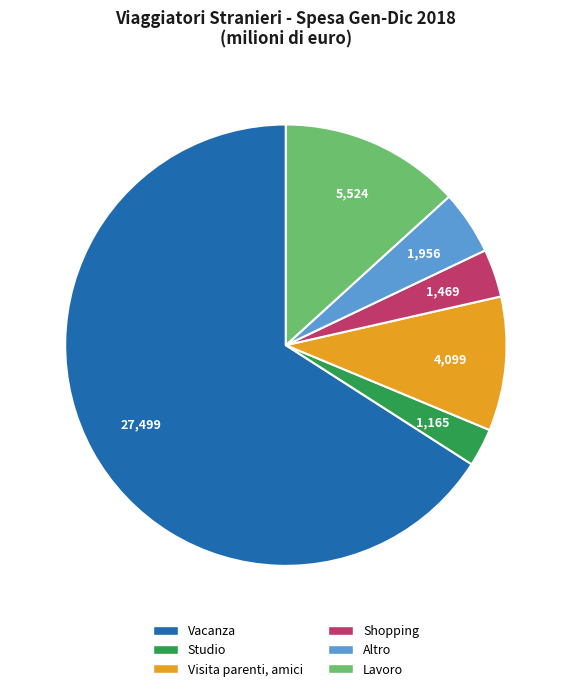

Is there a majority slice in this chart?

Yes